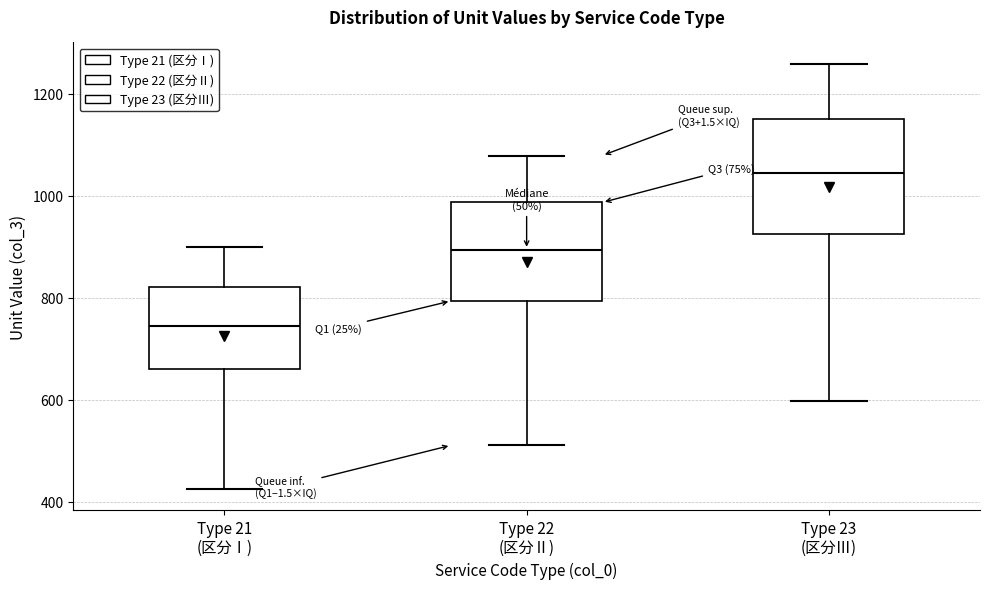

Reading left to right, transcribe this box plot: for each box, give where its median line is, the range the box spans, and where its two whiskers end, as read against the y-axis. The values are not printed on the chart, so give them approximately, as read against the axis.

Type 21 (区分Ⅰ): median 740, box 660 to 820, whiskers 420 to 900
Type 22 (区分Ⅱ): median 900, box 800 to 980, whiskers 520 to 1080
Type 23 (区分Ⅲ): median 1040, box 920 to 1160, whiskers 600 to 1260